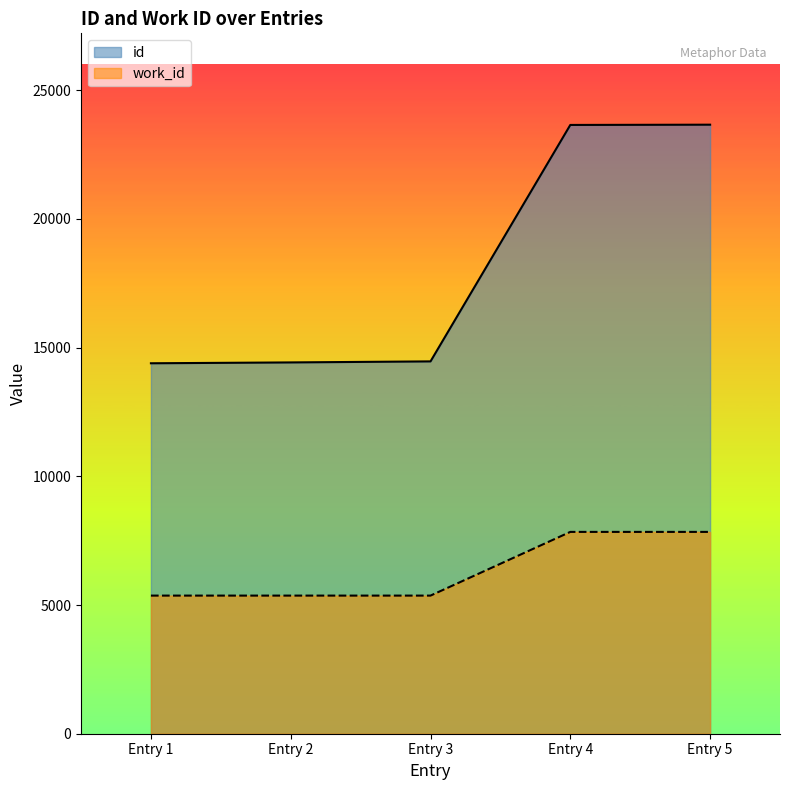

Which series has the largest range (max minus min)?

id